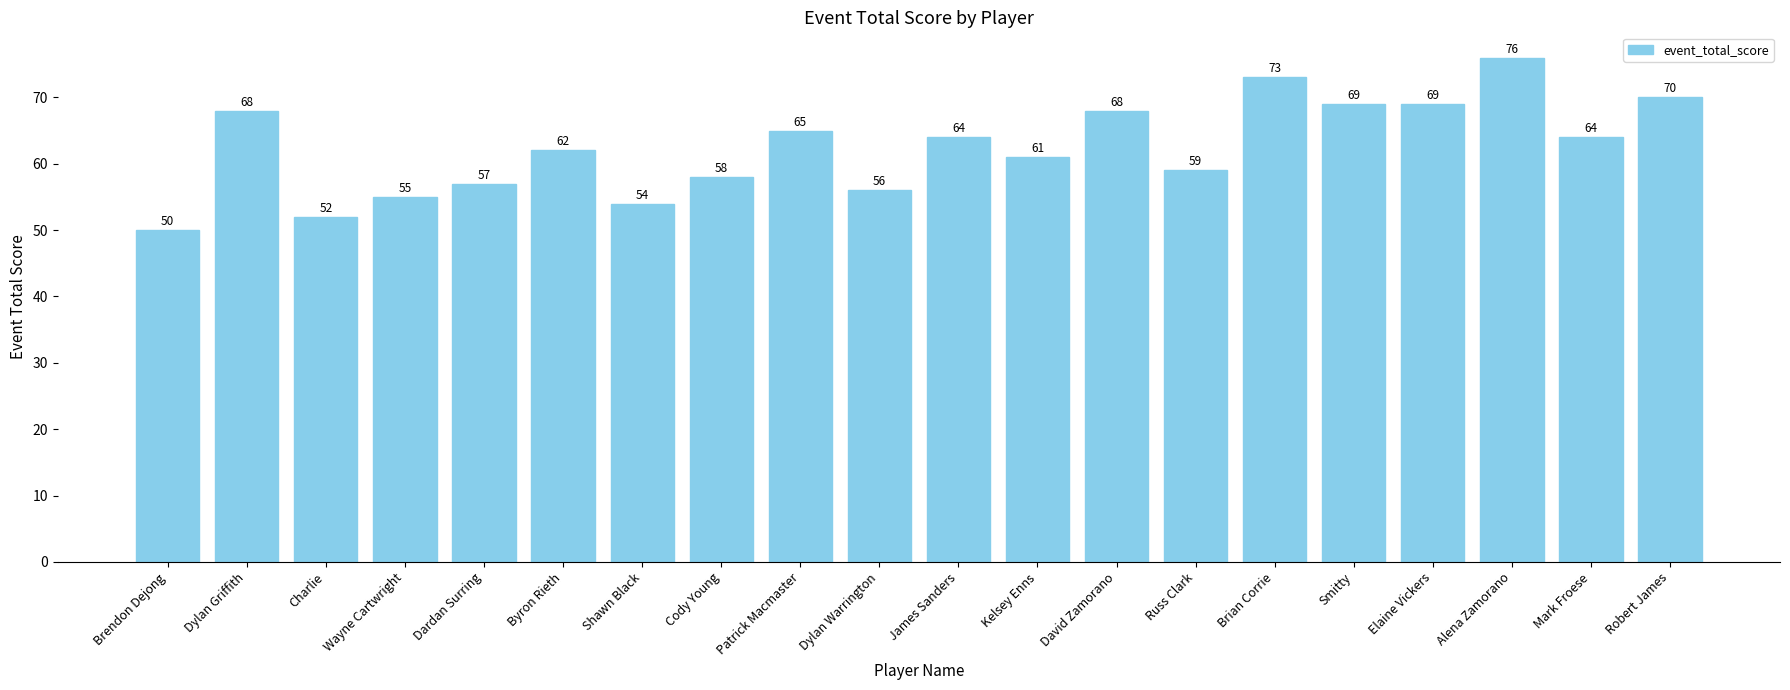

Reading right to left, extract all data points from this chart.

Robert James=70	Mark Froese=64	Alena Zamorano=76	Elaine Vickers=69	Smitty=69	Brian Corrie=73	Russ Clark=59	David Zamorano=68	Kelsey Enns=61	James Sanders=64	Dylan Warrington=56	Patrick Macmaster=65	Cody Young=58	Shawn Black=54	Byron Rieth=62	Dardan Surring=57	Wayne Cartwright=55	Charlie=52	Dylan Griffith=68	Brendon Dejong=50